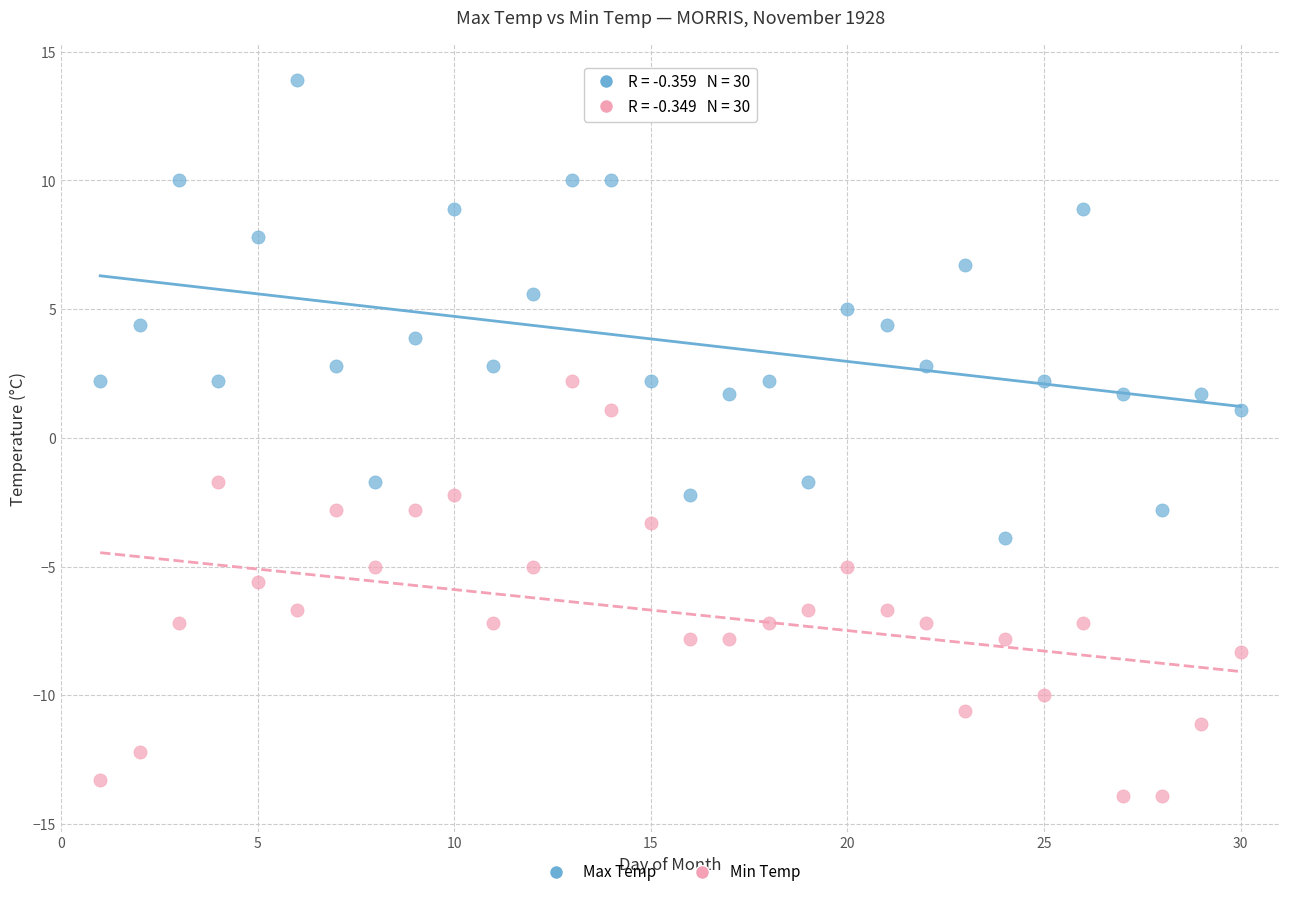

Which series reaches the maximum Y coordinate?

Max Temp